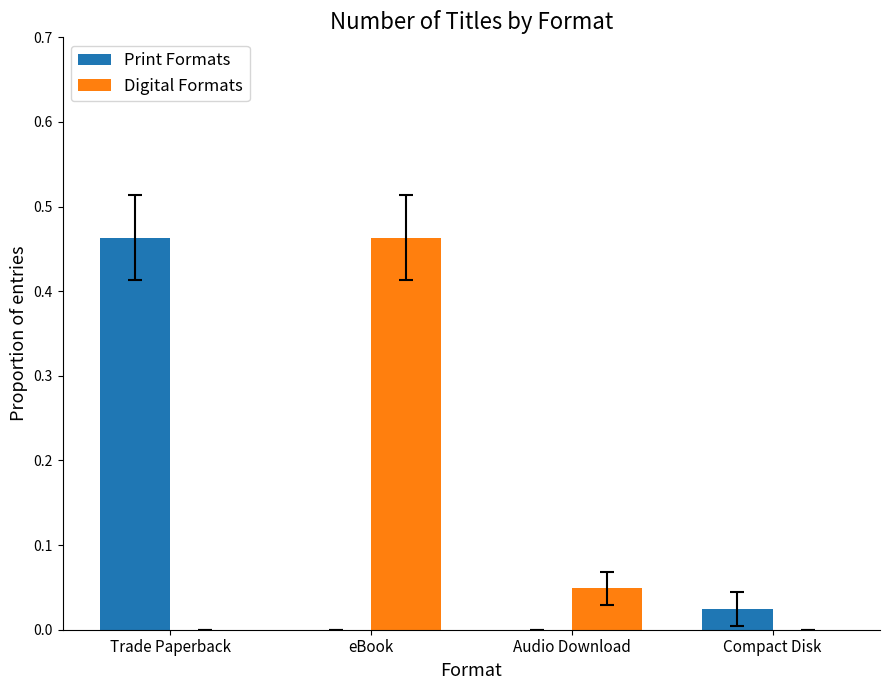

Is the value of Print Formats at Audio Download greater than the value of Digital Formats at eBook?

No